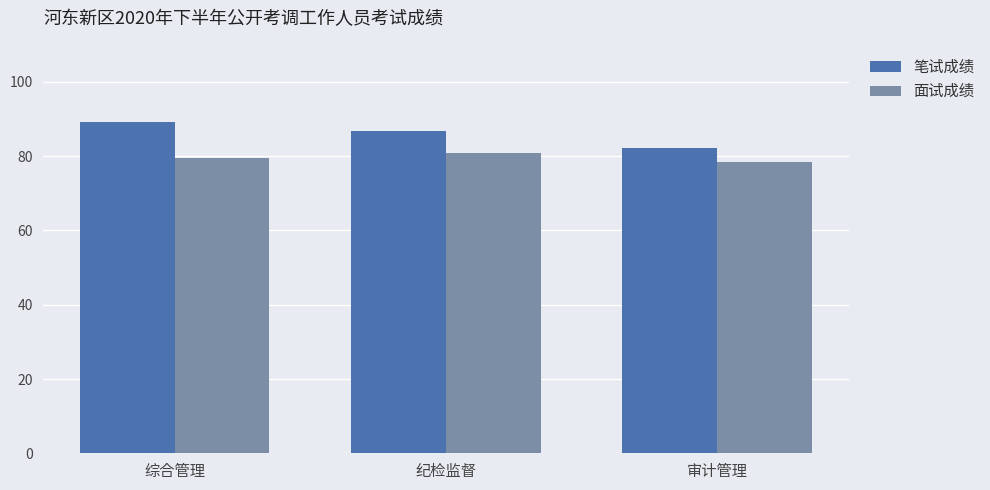

Does the chart contain any negative values?

No